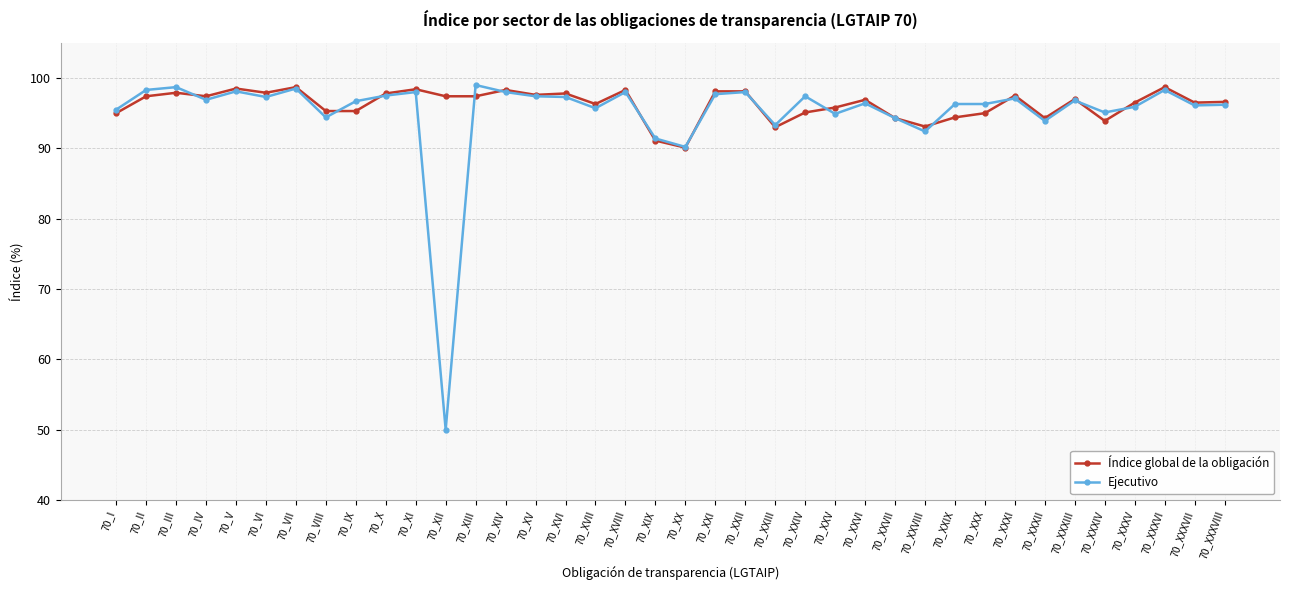

True or false: Índice global de la obligación has a value of 97.4 at 70_II.

True